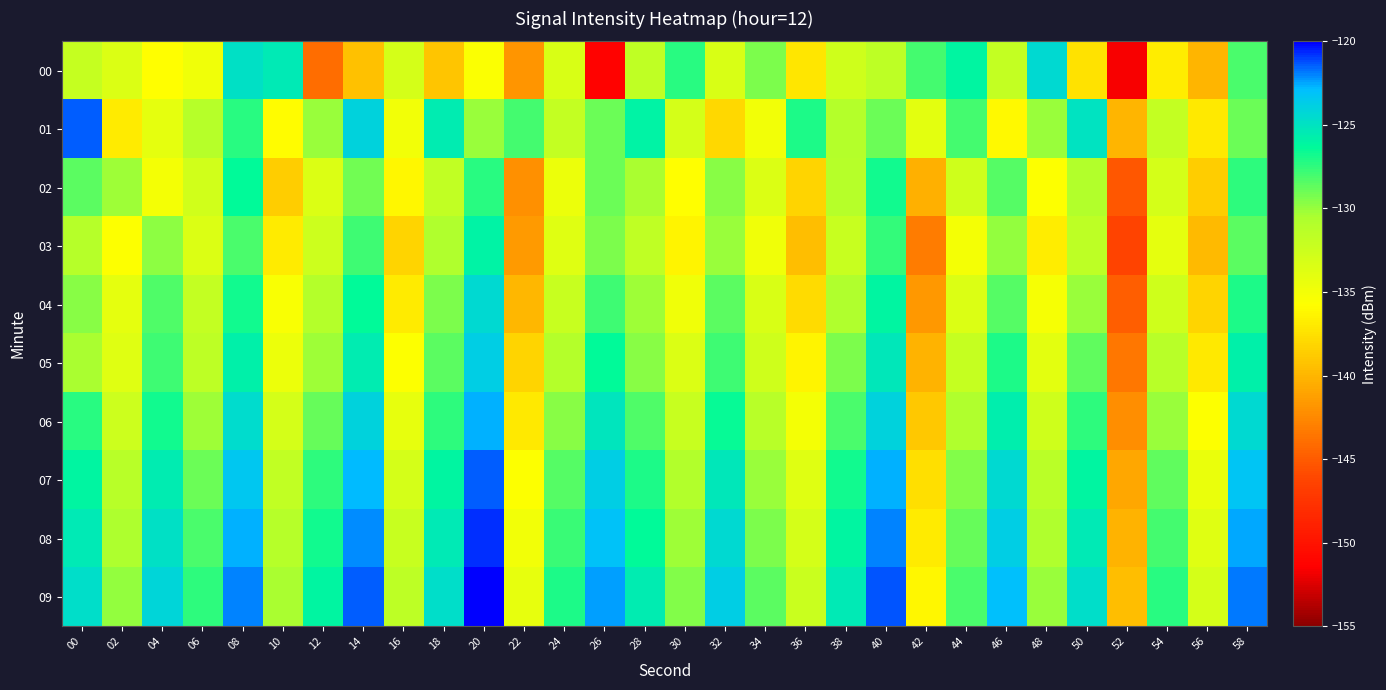

What is the difference between the highest and lowest values at 30?

9.1